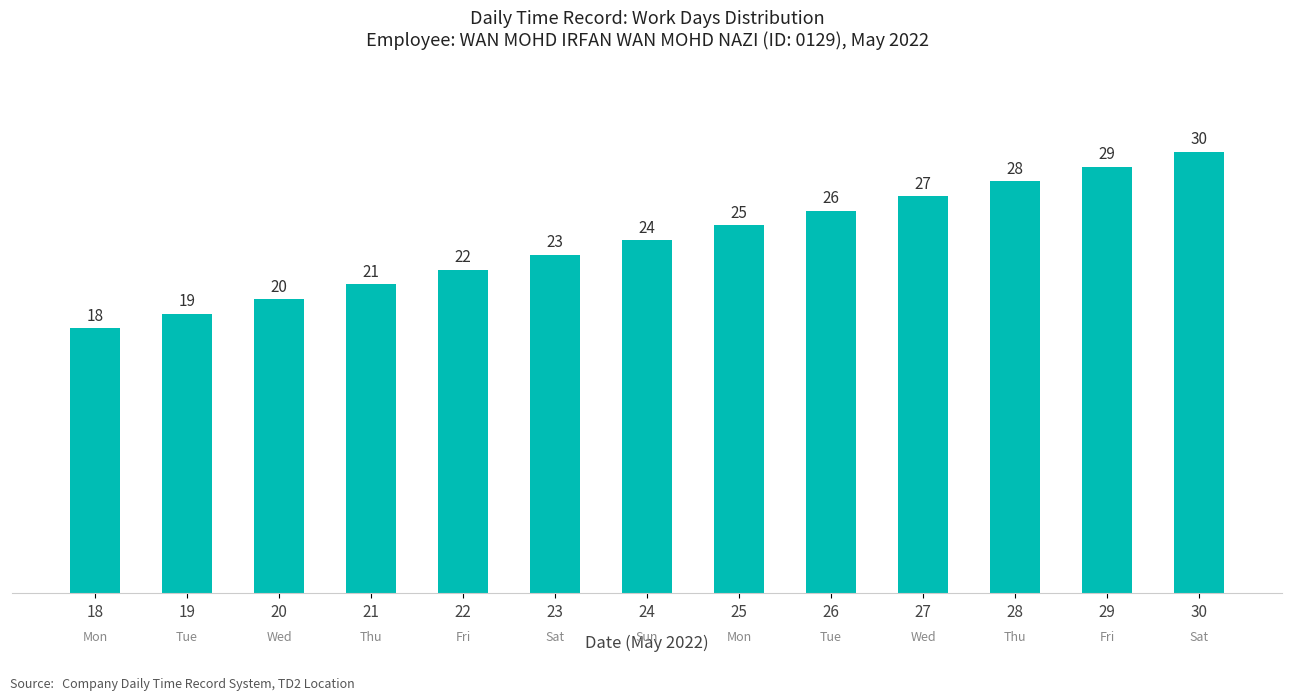

Rank the categories by value from highest to lowest.

30, 29, 28, 27, 26, 25, 24, 23, 22, 21, 20, 19, 18